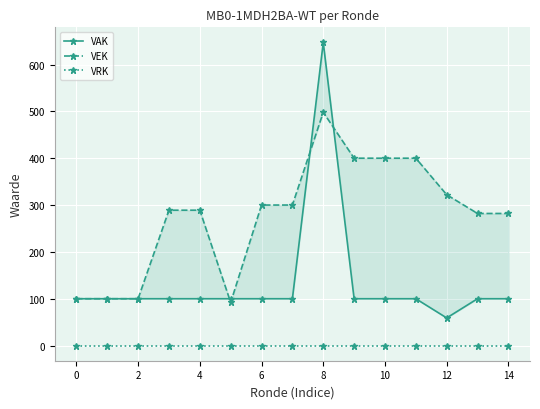

True or false: VAK and VRK cross at least once.

False